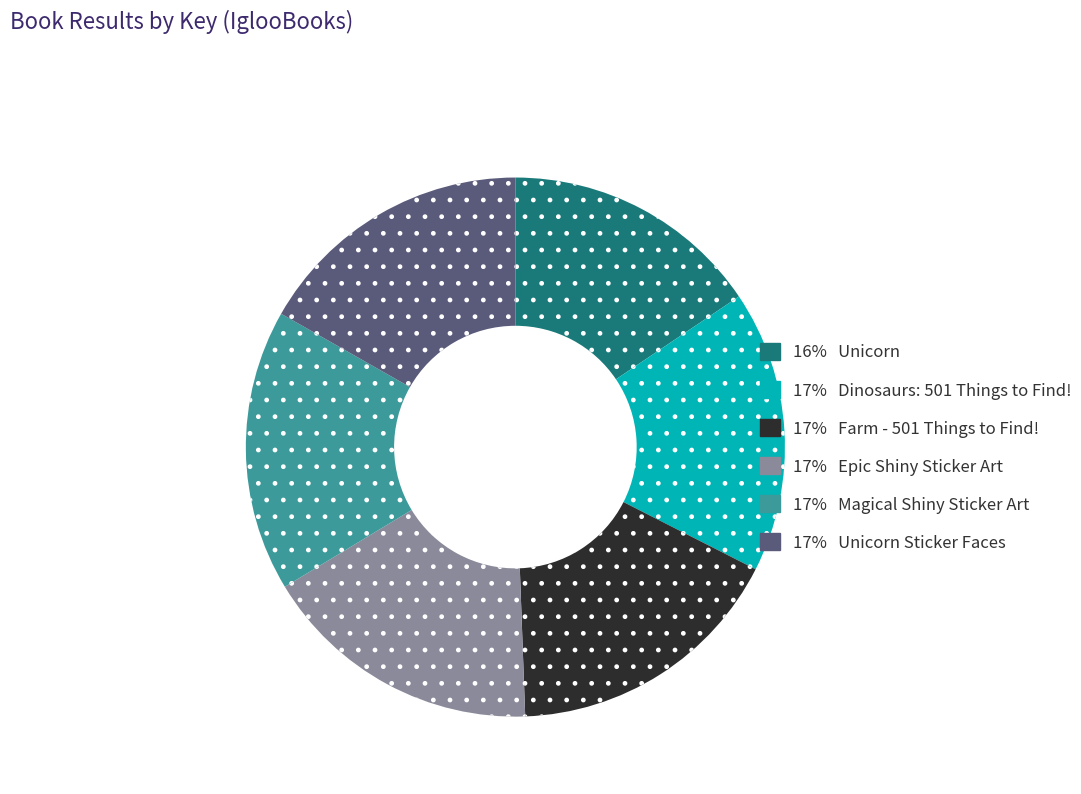

Is there a majority slice in this chart?

No